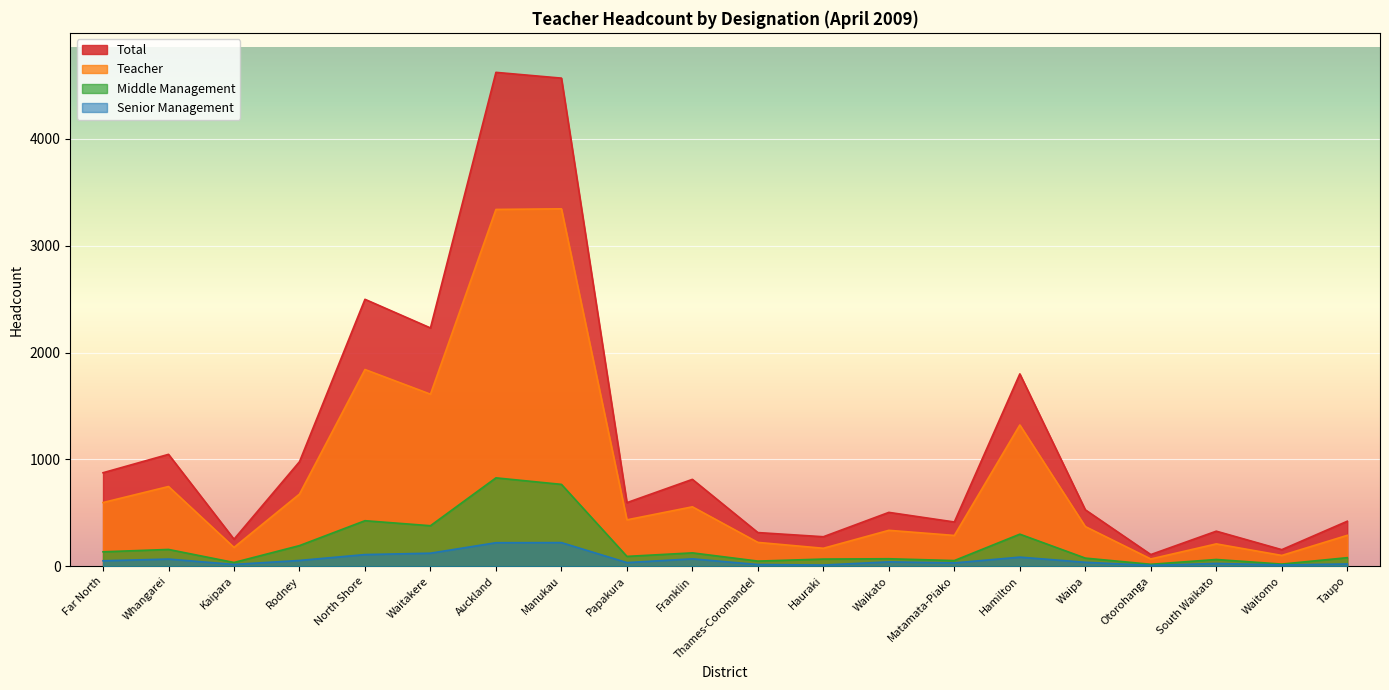

What is the smallest value displayed?

8